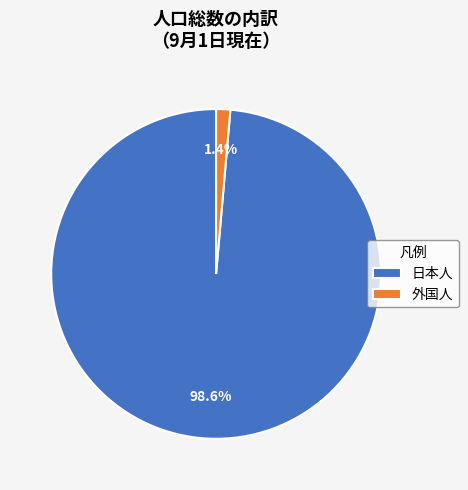

Count the number of slices in the pie.

2